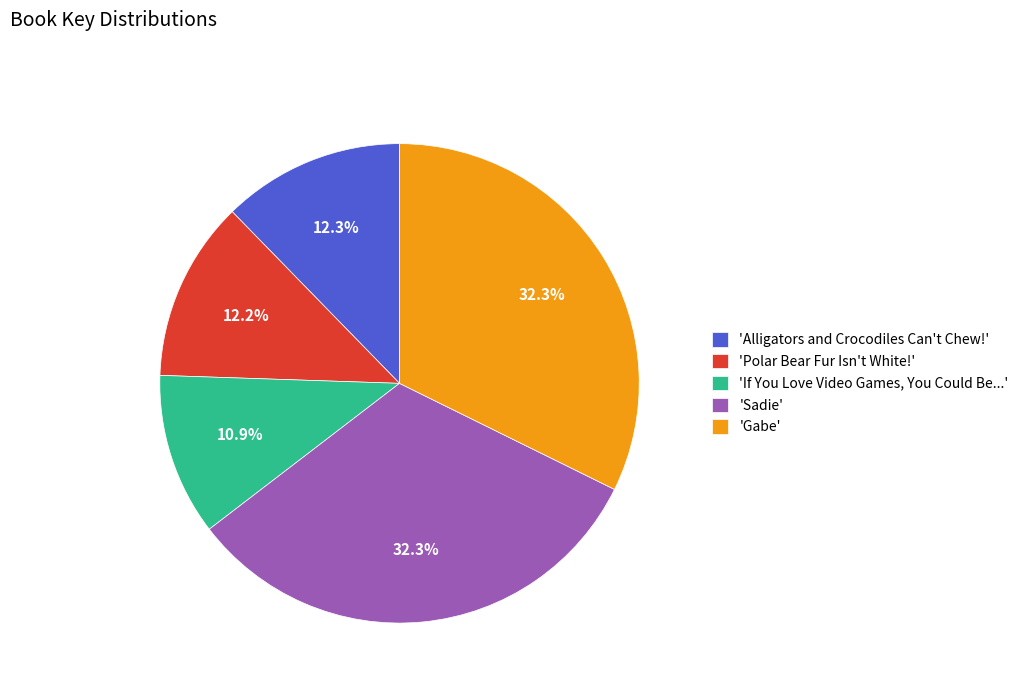

What percentage is NOT represented by 'Alligators and Crocodiles Can't Chew!'?

87.7%